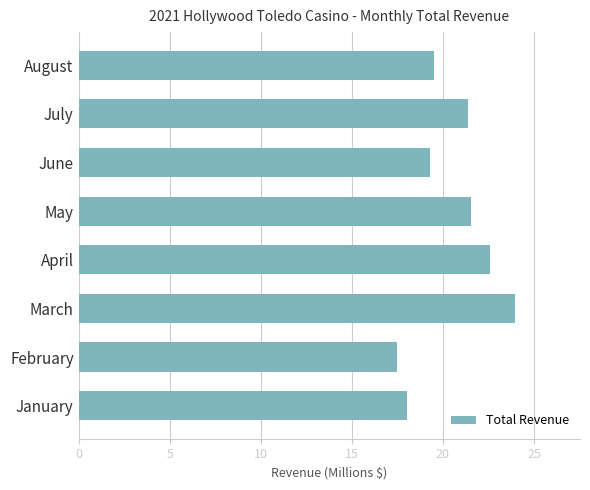

What is the difference between the second highest and second lowest values?

4.5